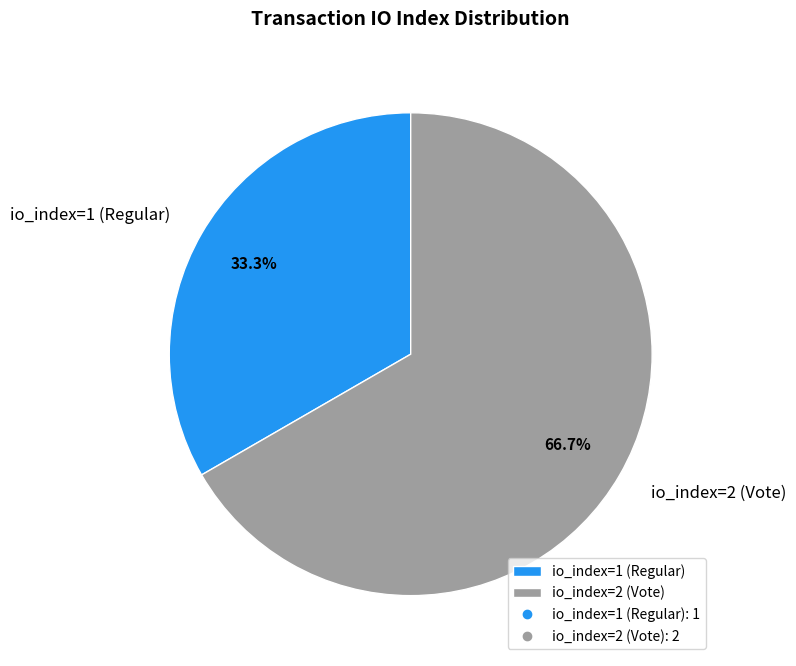

What is the smallest slice in the pie chart?

io_index=1 (Regular)